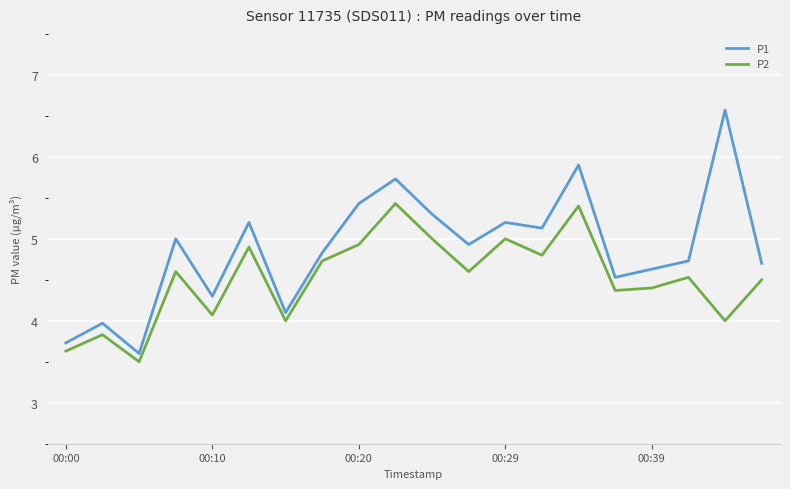

Which series has the largest total across all categories?

P1